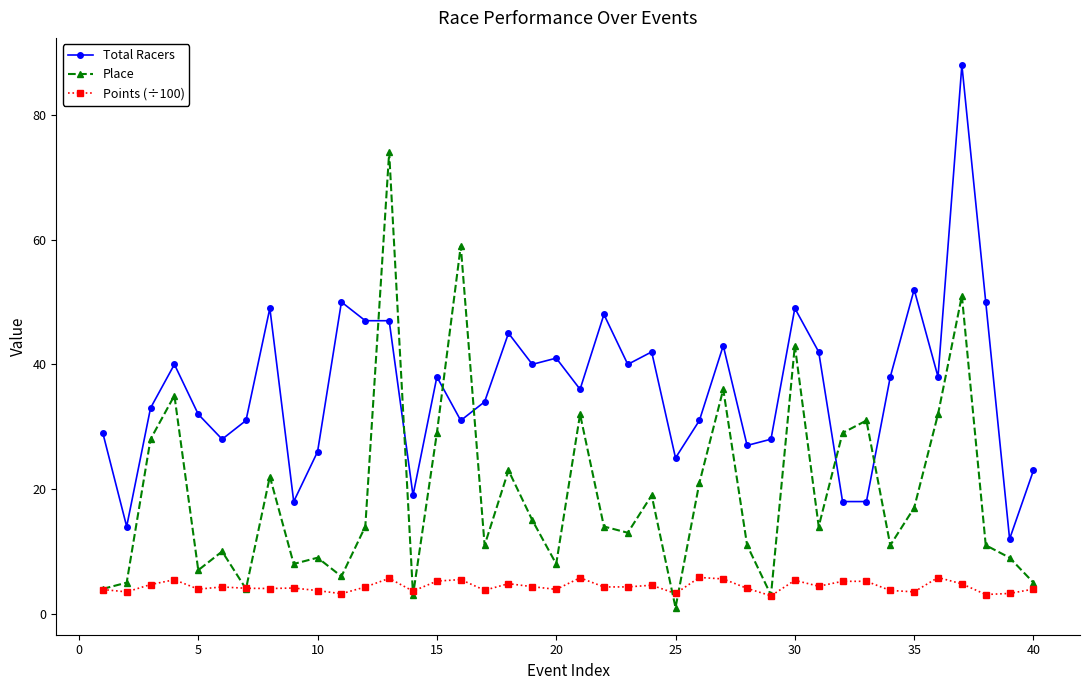

Rank the series by their maximum value, from lowest to highest.

Points (÷100), Place, Total Racers